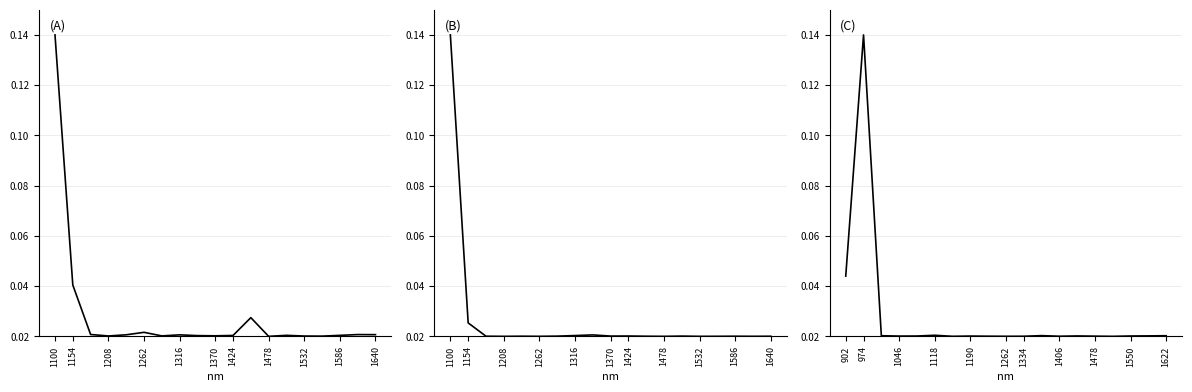

Where is the first local maximum for Total?

1262